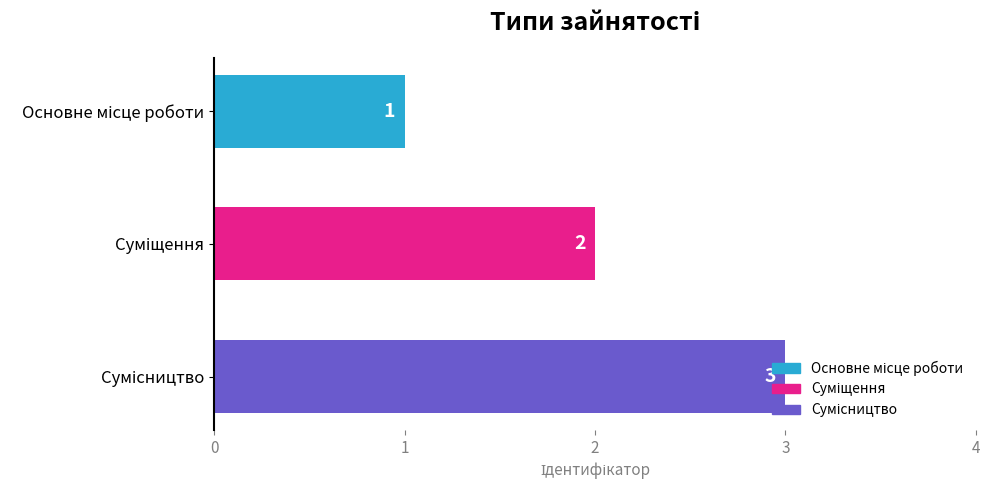

How many values are between 1 and 3?

3